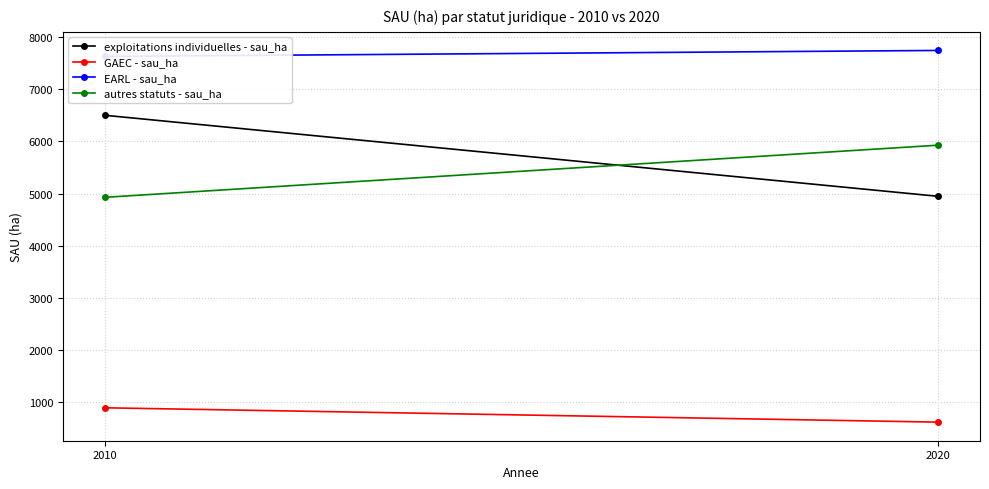

Is it true that autres statuts - sau_ha equals 2492.9 at 2020?

False